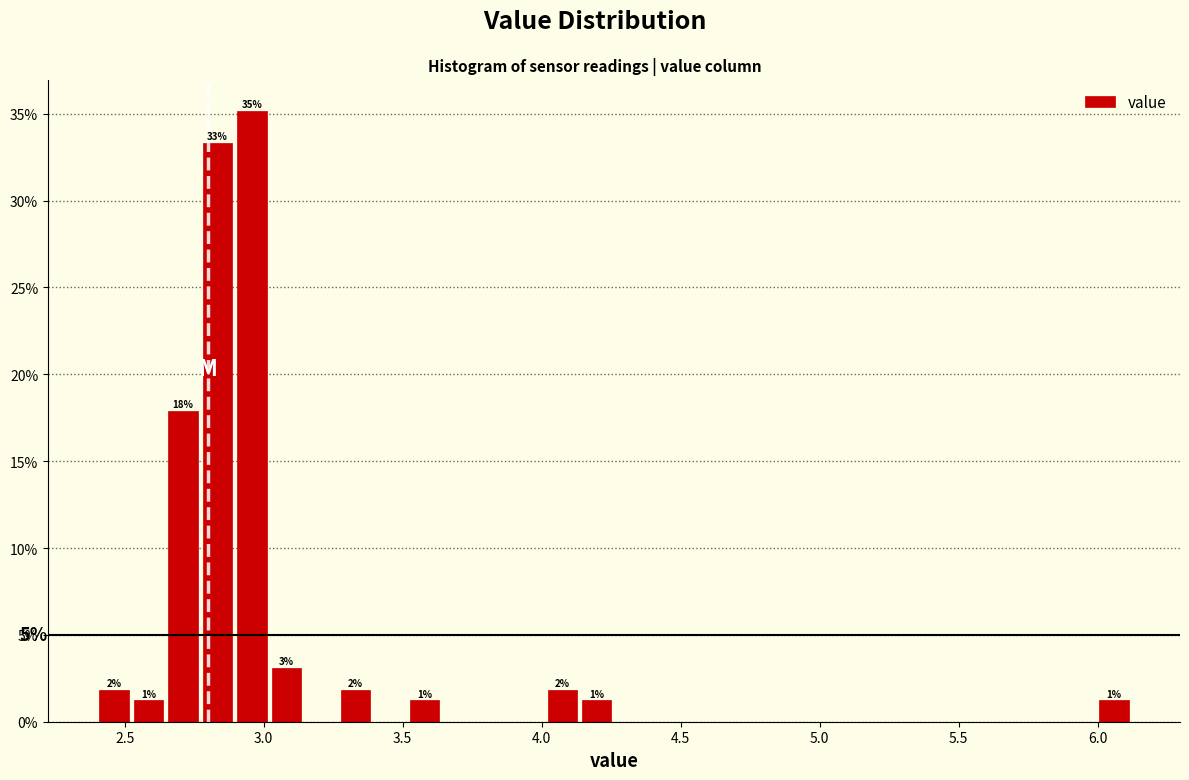

Read against the x-axis, roughly where is the centre of the tallest bar?

2.95